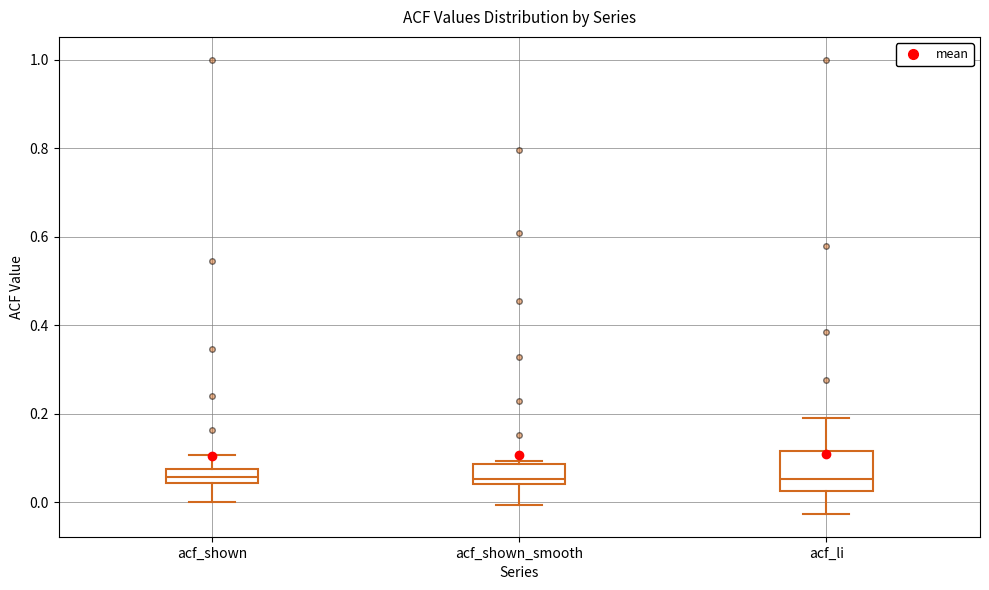

Reading left to right, read every box against the y-axis: the position of its median line, the range the box covers, and the ends of its whiskers. The values are not printed on the chart, so give them approximately, as read against the axis.

acf_shown: median 0.06, box 0.04 to 0.08, whiskers 0.00 to 0.10
acf_shown_smooth: median 0.06, box 0.04 to 0.08, whiskers 0.00 to 0.10
acf_li: median 0.06, box 0.02 to 0.12, whiskers -0.02 to 0.20